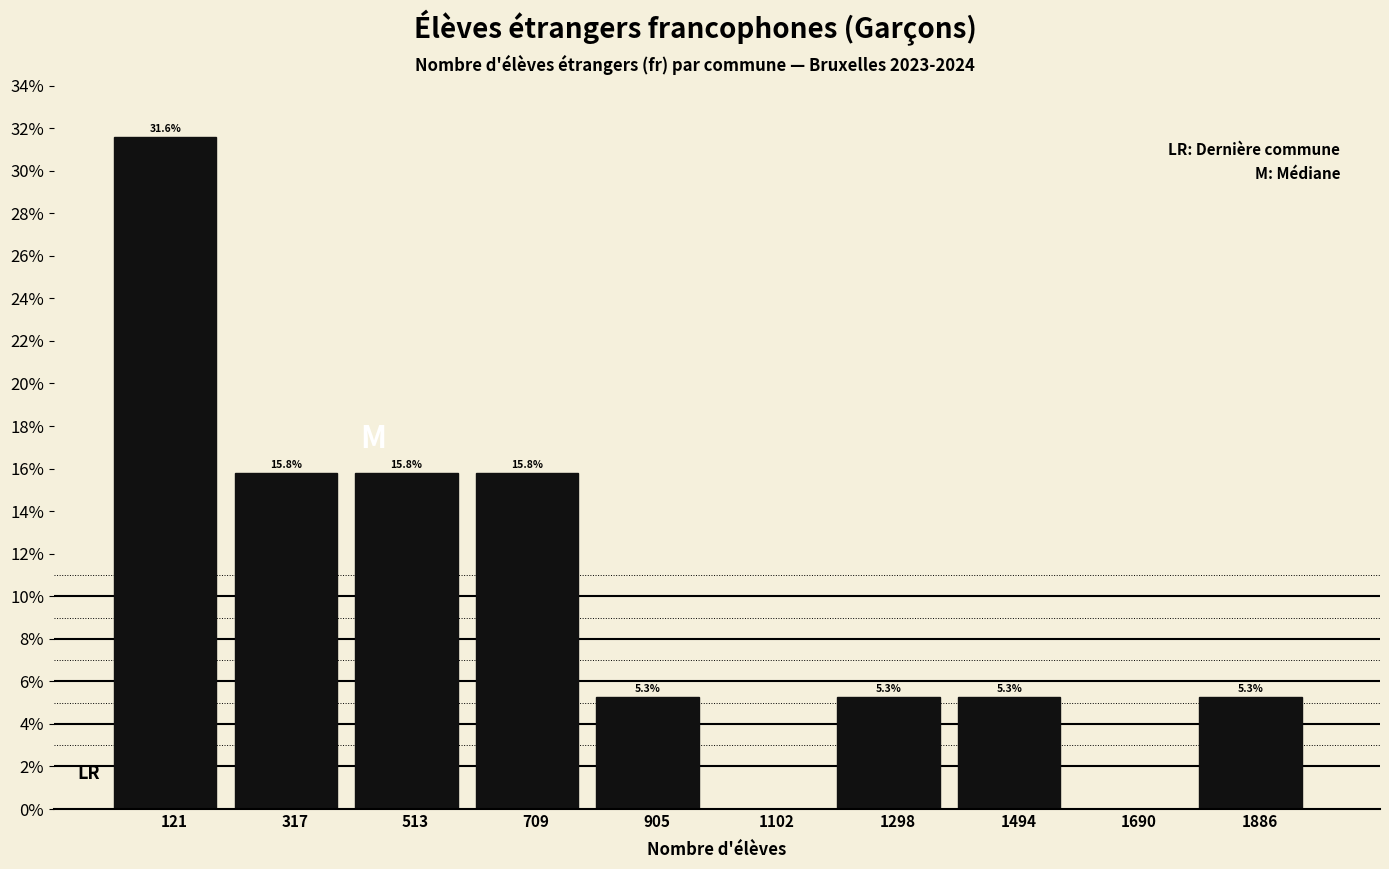

Reading right to left, extract all data points from this chart.

1886=5.3	1690=0.0	1494=5.3	1298=5.3	1102=0.0	905=5.3	709=15.8	513=15.8	317=15.8	121=31.6